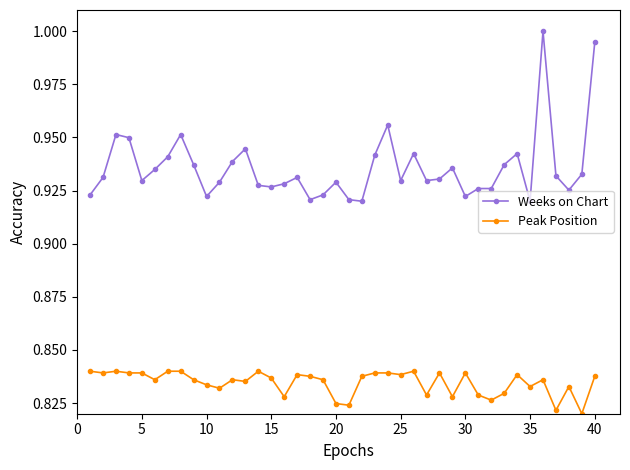

What is the sum of all Peak Position values?

33.4